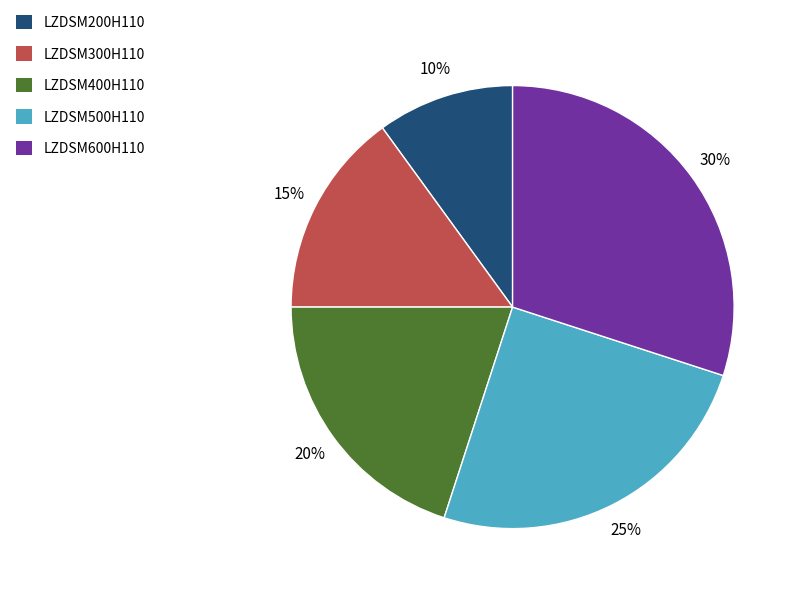

To the nearest percent, what percentage of the pie is LZDSM500H110?

25%